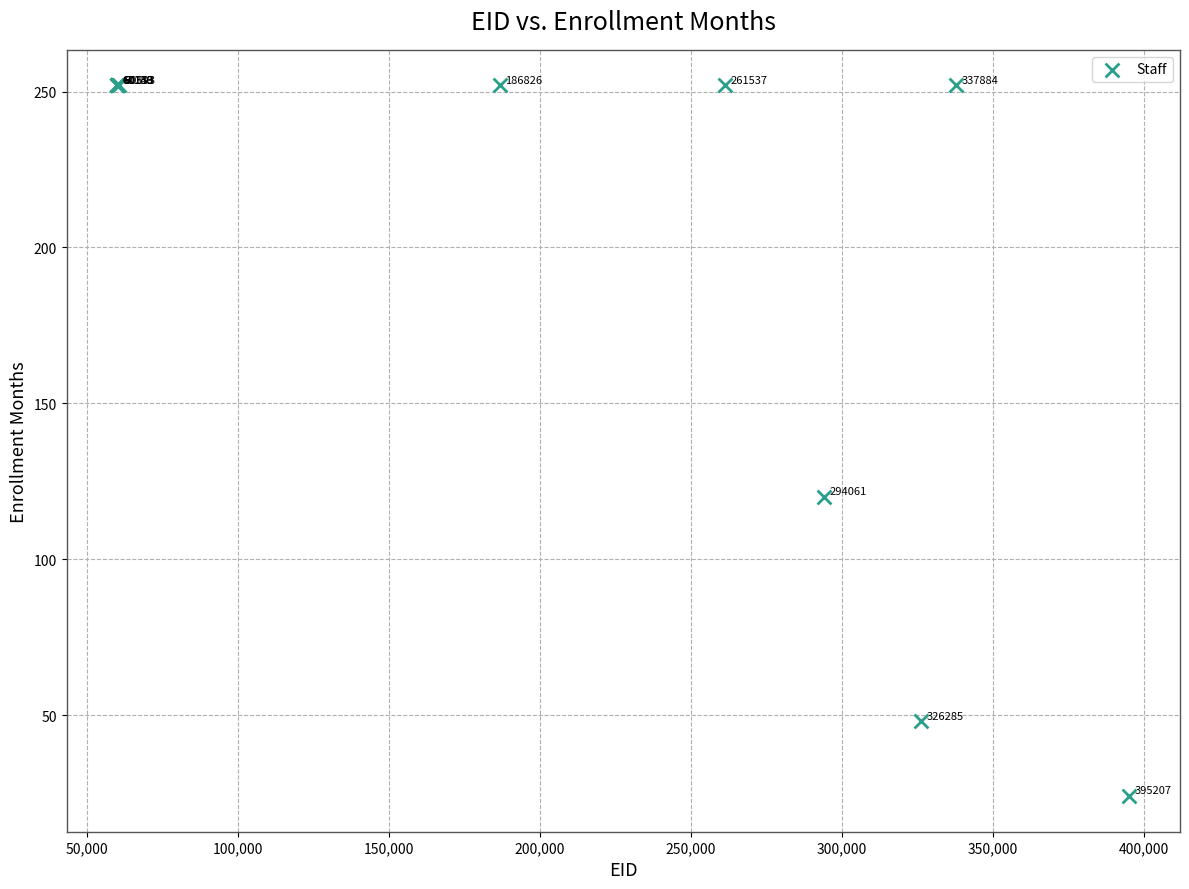

What Y value in the scatter plot is closest to 138?

120